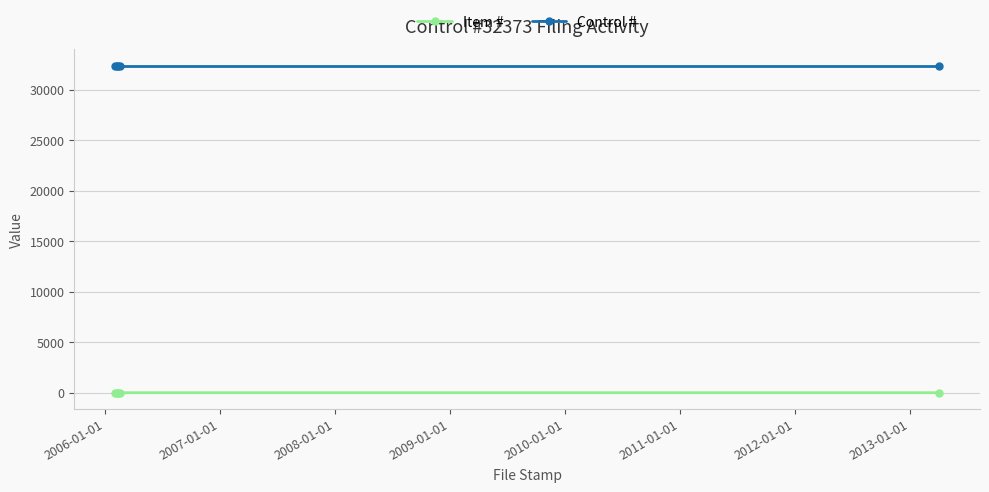

What is the average value of the Control # series?

32373